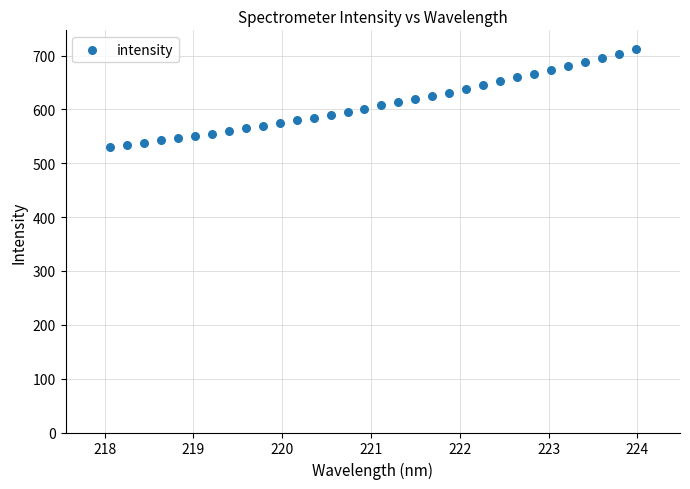

What is the range of X values (max minus min)?

5.9